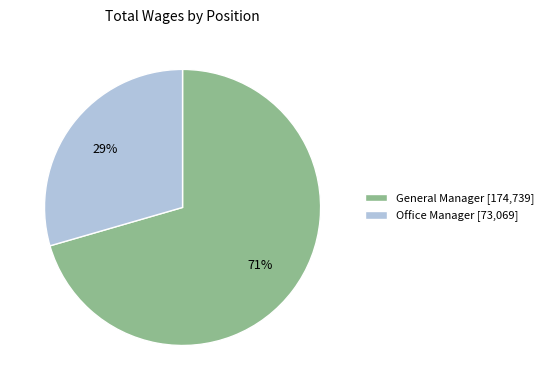

Rank the categories by value from highest to lowest.

General Manager, Office Manager